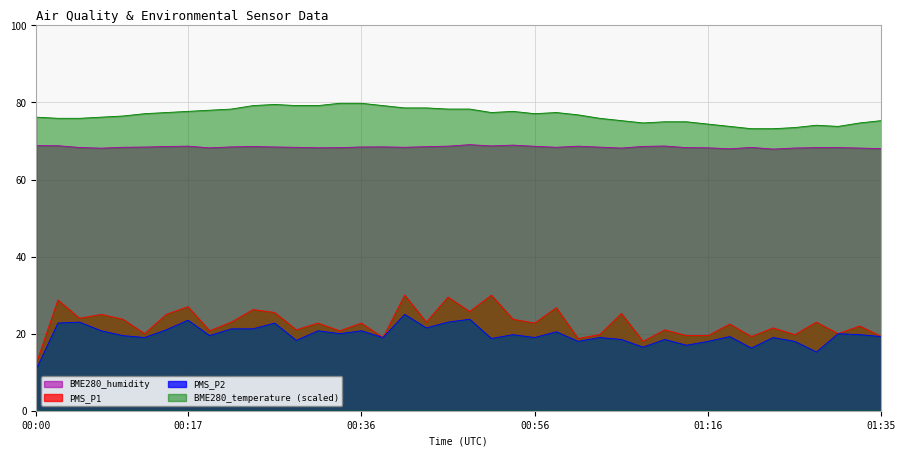

Reading left to right, what are all the values shown in this chart?

PMS_P1: 00:00=12.2	00:02=28.8	00:05=24.0	00:07=25.0	00:10=23.8	00:12=20.0	00:15=25.0	00:17=27.0	00:20=20.8	00:22=23.0	00:24=26.2	00:27=25.5	00:29=21.0	00:32=22.8	00:34=20.8	00:36=22.8	00:39=19.0	00:41=30.0	00:44=23.0	00:46=29.5	00:49=25.8	00:51=30.0	00:54=23.8	00:56=22.8	00:59=26.8	01:01=18.8	01:03=19.8	01:06=25.2	01:08=18.0	01:11=21.0	01:13=19.5	01:16=19.5	01:18=22.5	01:20=19.2	01:23=21.5	01:25=19.8	01:28=23.0	01:30=20.0	01:33=22.0	01:35=19.2
PMS_P2: 00:00=10.8	00:02=22.8	00:05=23.0	00:07=20.8	00:10=19.5	00:12=19.0	00:15=21.0	00:17=23.5	00:20=19.5	00:22=21.2	00:24=21.2	00:27=22.8	00:29=18.2	00:32=20.8	00:34=20.0	00:36=20.8	00:39=19.0	00:41=25.0	00:44=21.5	00:46=23.0	00:49=23.8	00:51=18.8	00:54=19.8	00:56=19.0	00:59=20.5	01:01=18.0	01:03=19.0	01:06=18.5	01:08=16.5	01:11=18.5	01:13=17.0	01:16=18.0	01:18=19.2	01:20=16.2	01:23=19.0	01:25=18.0	01:28=15.2	01:30=20.0	01:33=19.8	01:35=19.2
BME280_humidity: 00:00=68.8	00:02=68.8	00:05=68.3	00:07=68.2	00:10=68.4	00:12=68.4	00:15=68.6	00:17=68.7	00:20=68.2	00:22=68.5	00:24=68.6	00:27=68.5	00:29=68.4	00:32=68.2	00:34=68.3	00:36=68.5	00:39=68.5	00:41=68.4	00:44=68.5	00:46=68.7	00:49=69.1	00:51=68.7	00:54=68.9	00:56=68.6	00:59=68.4	01:01=68.7	01:03=68.4	01:06=68.2	01:08=68.6	01:11=68.7	01:13=68.3	01:16=68.2	01:18=68.0	01:20=68.3	01:23=67.9	01:25=68.2	01:28=68.3	01:30=68.3	01:33=68.2	01:35=68.0
BME280_temperature: 00:00=76.2	00:02=75.9	00:05=75.9	00:07=76.2	00:10=76.5	00:12=77.1	00:15=77.4	00:17=77.7	00:20=78.0	00:22=78.3	00:24=79.2	00:27=79.5	00:29=79.2	00:32=79.2	00:34=79.8	00:36=79.8	00:39=79.2	00:41=78.6	00:44=78.6	00:46=78.3	00:49=78.3	00:51=77.4	00:54=77.7	00:56=77.1	00:59=77.4	01:01=76.8	01:03=75.9	01:06=75.3	01:08=74.7	01:11=75.0	01:13=75.0	01:16=74.4	01:18=73.8	01:20=73.2	01:23=73.2	01:25=73.5	01:28=74.1	01:30=73.8	01:33=74.7	01:35=75.3